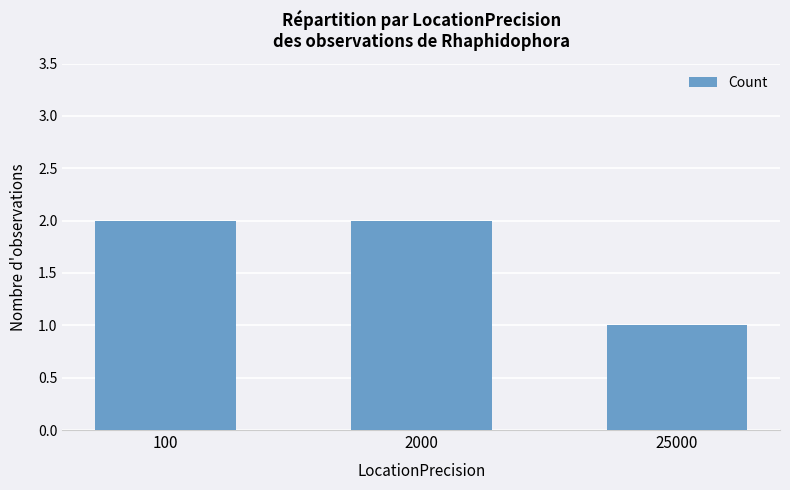

The value at 25000 is 1. True or false?

True